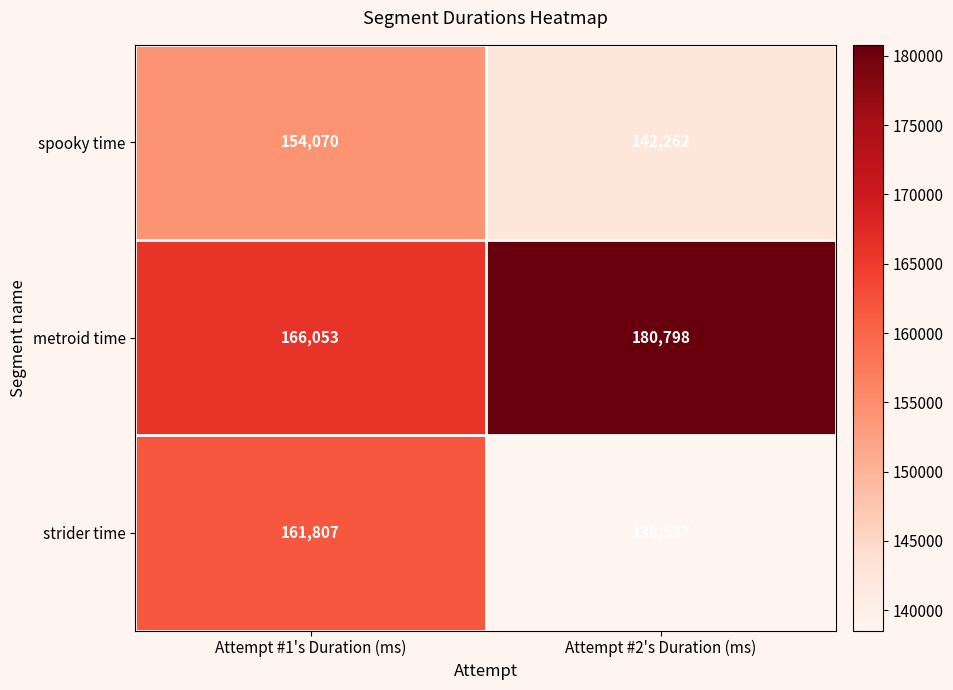

The strider time series shows 58428 at Attempt #1's Duration (ms). True or false?

False